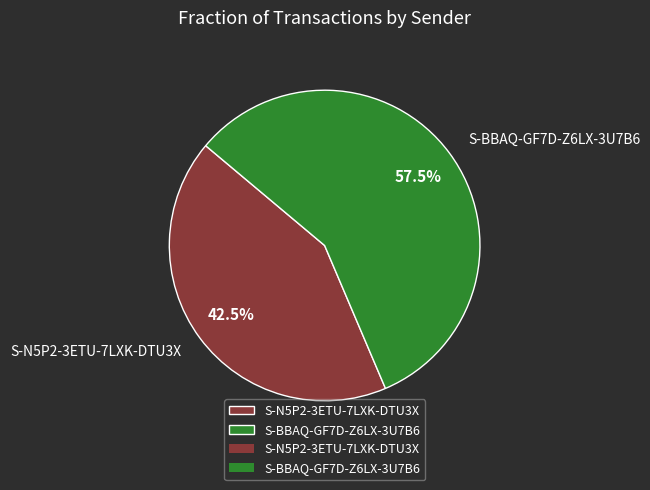

Combined, what portion of the pie is S-BBAQ-GF7D-Z6LX-3U7B6 and S-N5P2-3ETU-7LXK-DTU3X?

100.0%